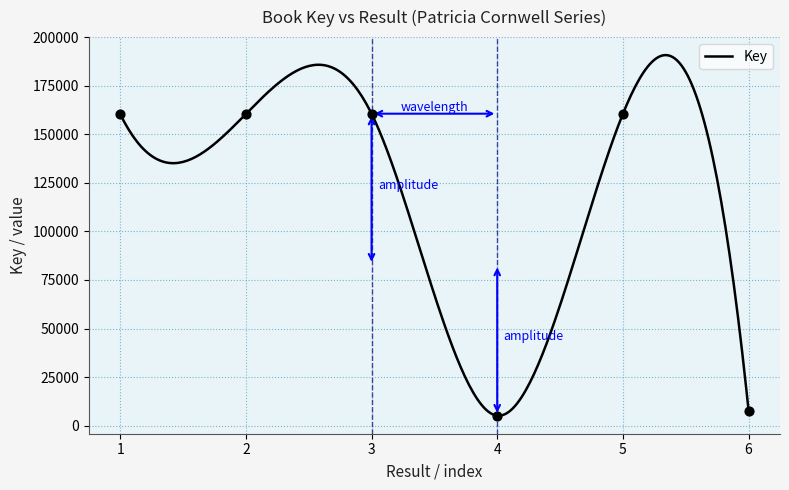

What is the ratio of the value at 2 to the value at 1?

1.0